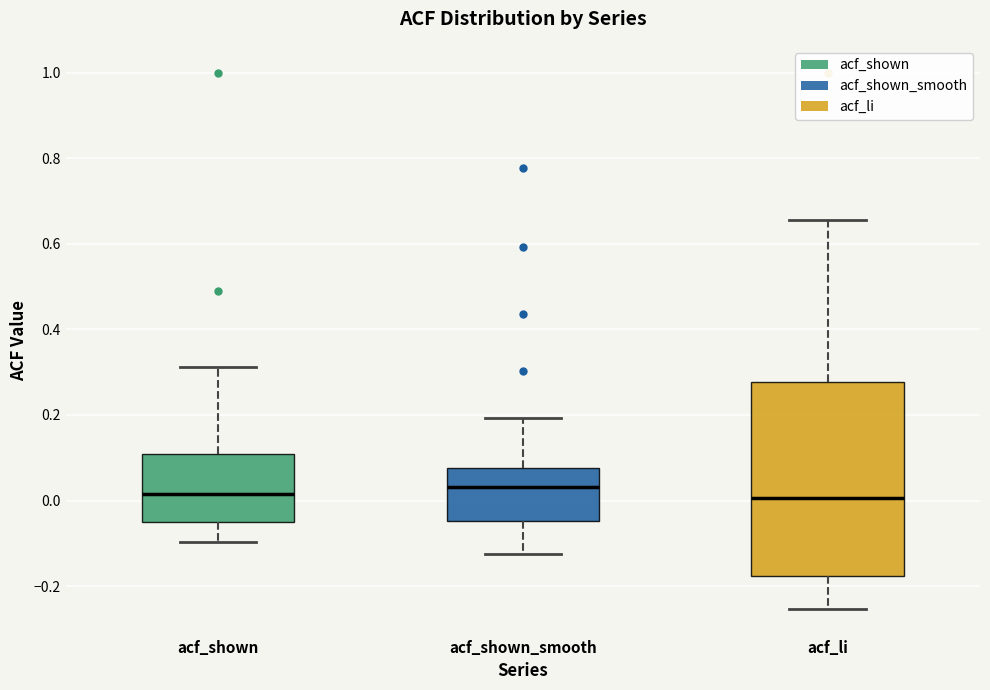

Comparing the boxes themselves (not the whiskers), which one is the tallest?

acf_li